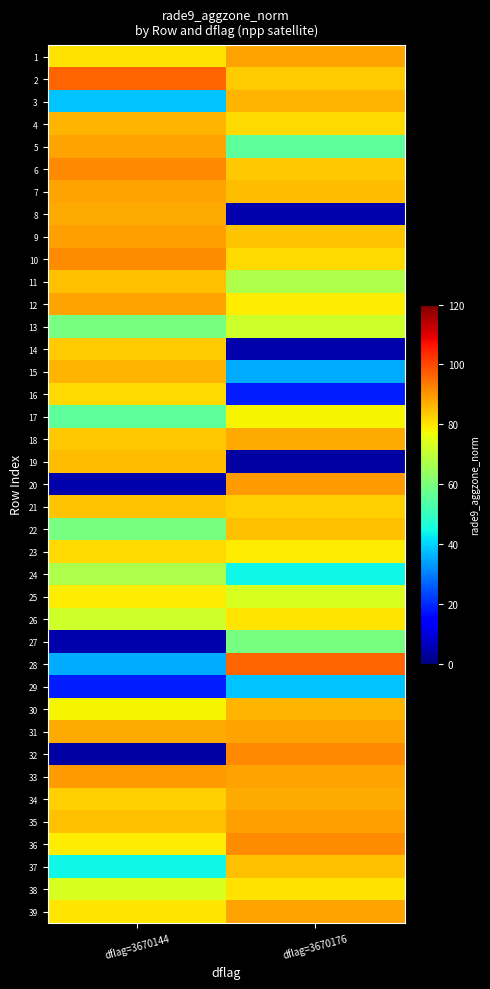

What is the total value across all series at dflag=3670176?

2781.7